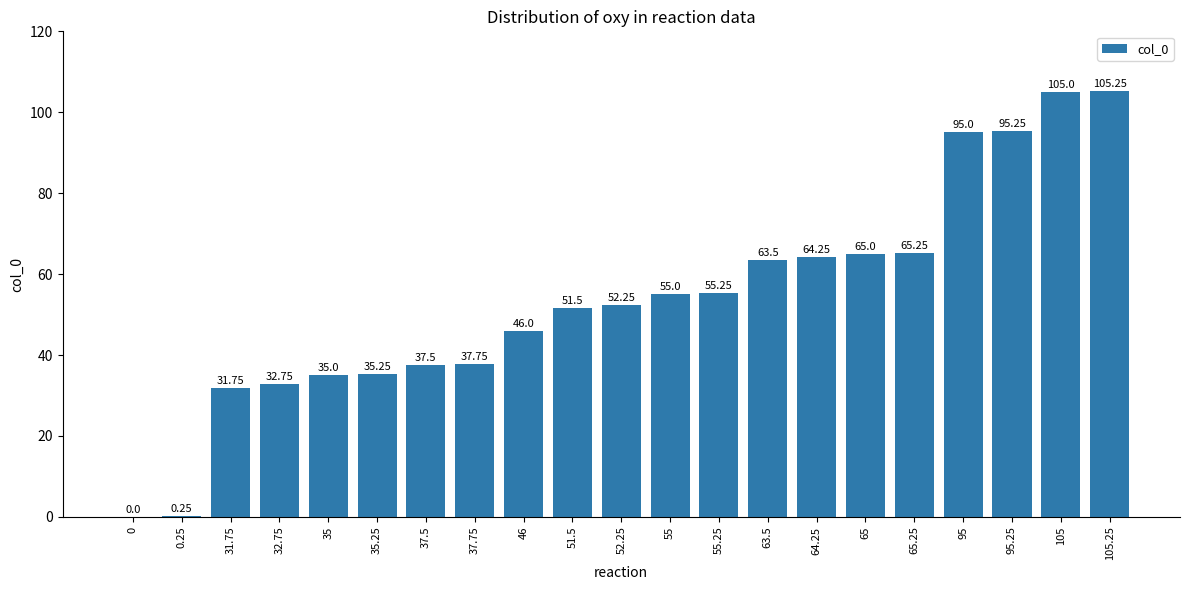

True or false: the data shows 22.9 at 37.75.

False